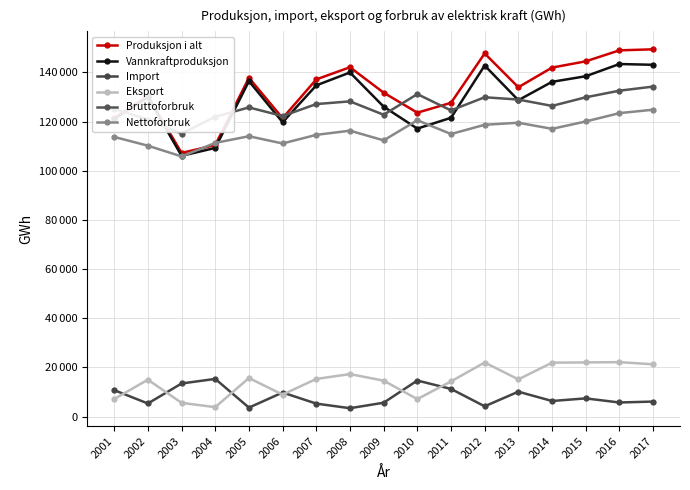

True or false: Produksjon i alt has a value of 130473 at 2002.

True